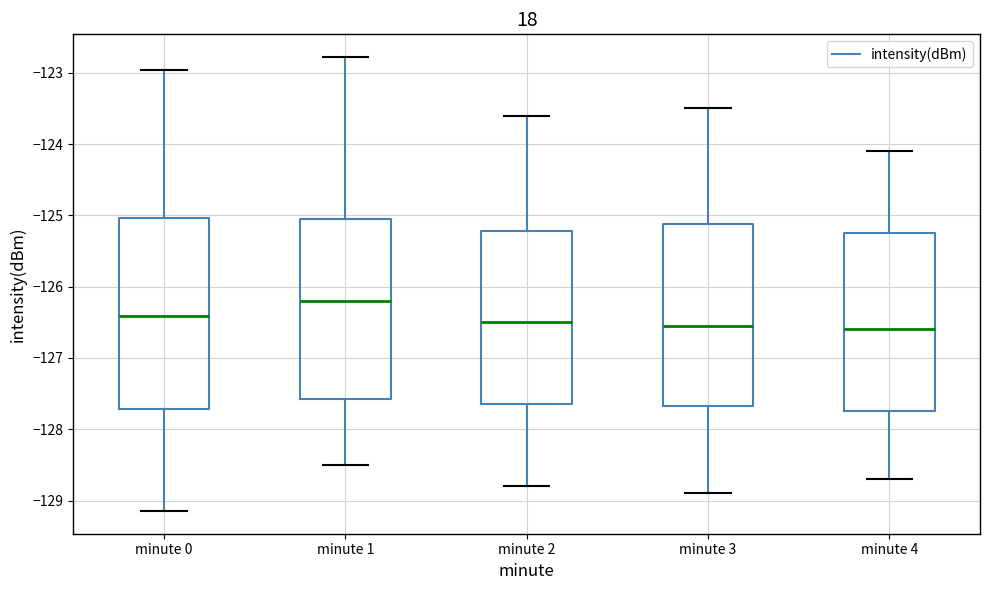

Reading left to right, transcribe this box plot: for each box, give where its median line is, the range the box spans, and where its two whiskers end, as read against the y-axis. The values are not printed on the chart, so give them approximately, as read against the axis.

minute 0: median -126.4, box -127.7 to -125.0, whiskers -129.1 to -123.0
minute 1: median -126.2, box -127.6 to -125.0, whiskers -128.5 to -122.8
minute 2: median -126.5, box -127.6 to -125.2, whiskers -128.8 to -123.6
minute 3: median -126.5, box -127.7 to -125.1, whiskers -128.9 to -123.5
minute 4: median -126.6, box -127.7 to -125.2, whiskers -128.7 to -124.1